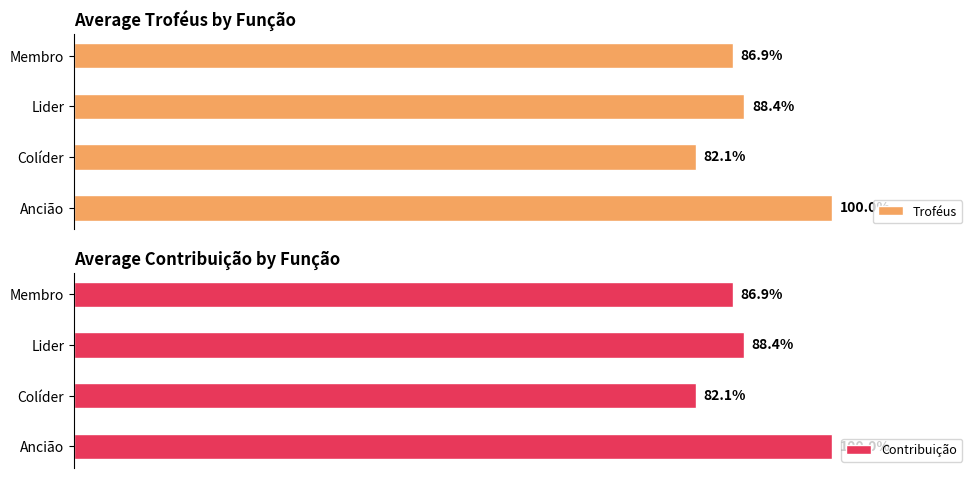

Rank the series by their maximum value, from highest to lowest.

Troféus, Contribuição